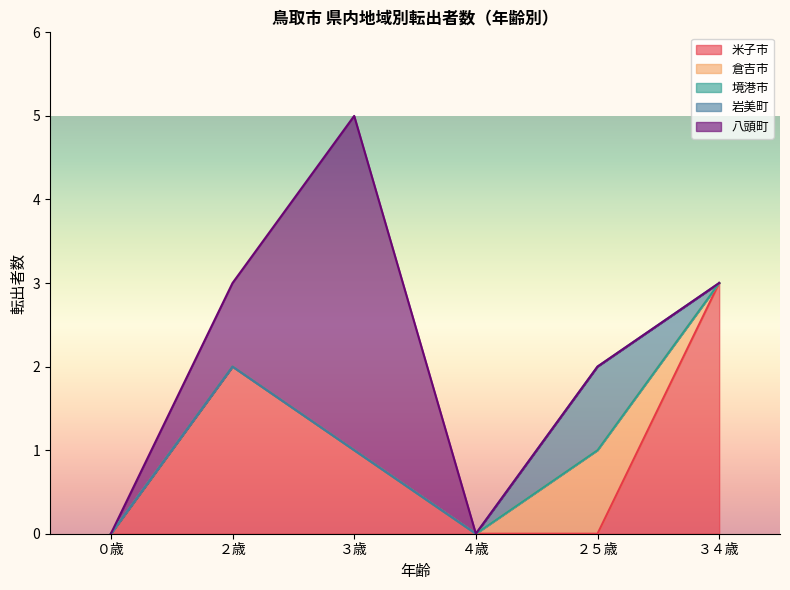

True or false: 境港市 has a value of 0 at ２歳.

True